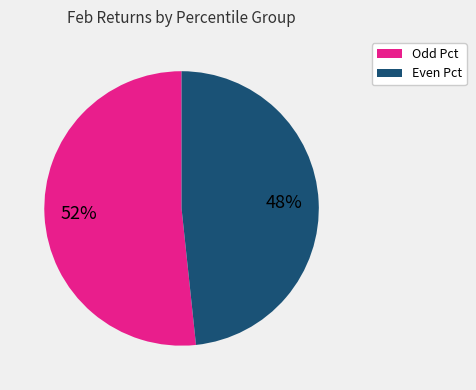

Does any single category account for the majority?

Yes